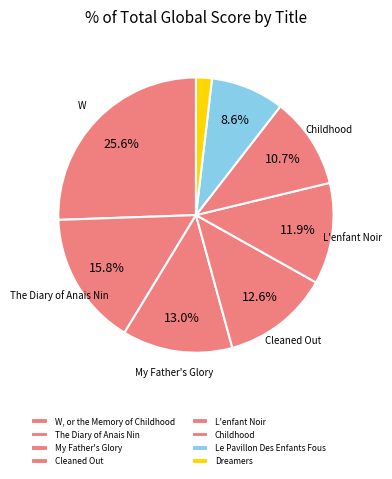

Is there a majority slice in this chart?

No